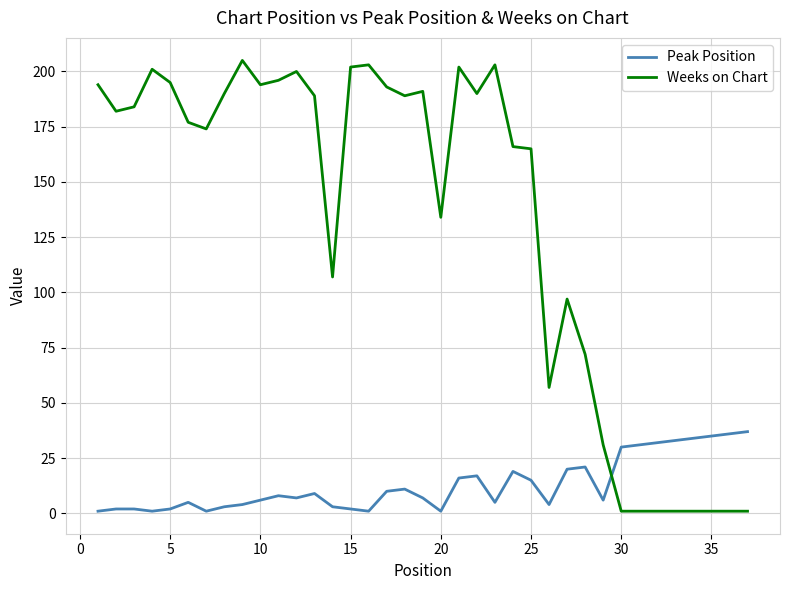

What is the difference between the maximum and minimum values in the Weeks on Chart series?

204